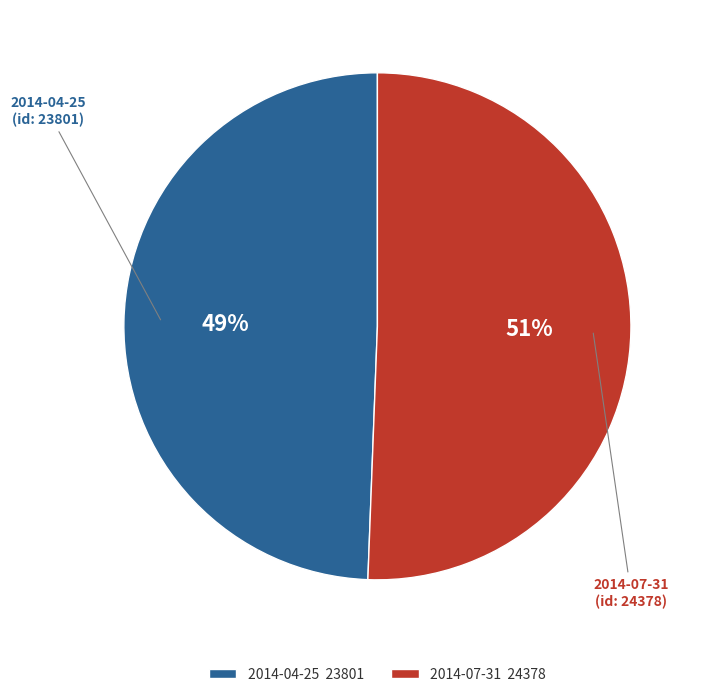

Is the sum of 2014-07-31 24378 and 2014-04-25 23801 greater than half?

Yes